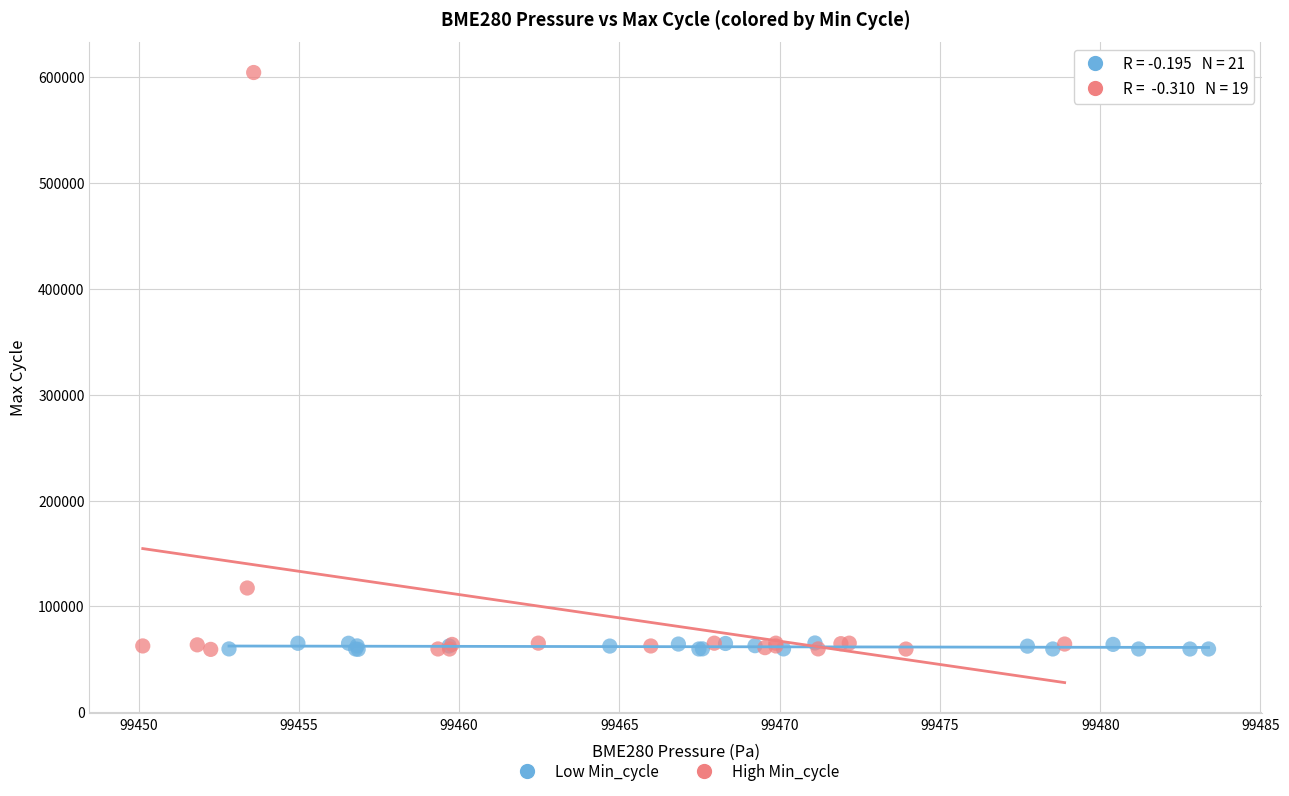

Which series has the largest Y range (max minus min)?

High Min_cycle